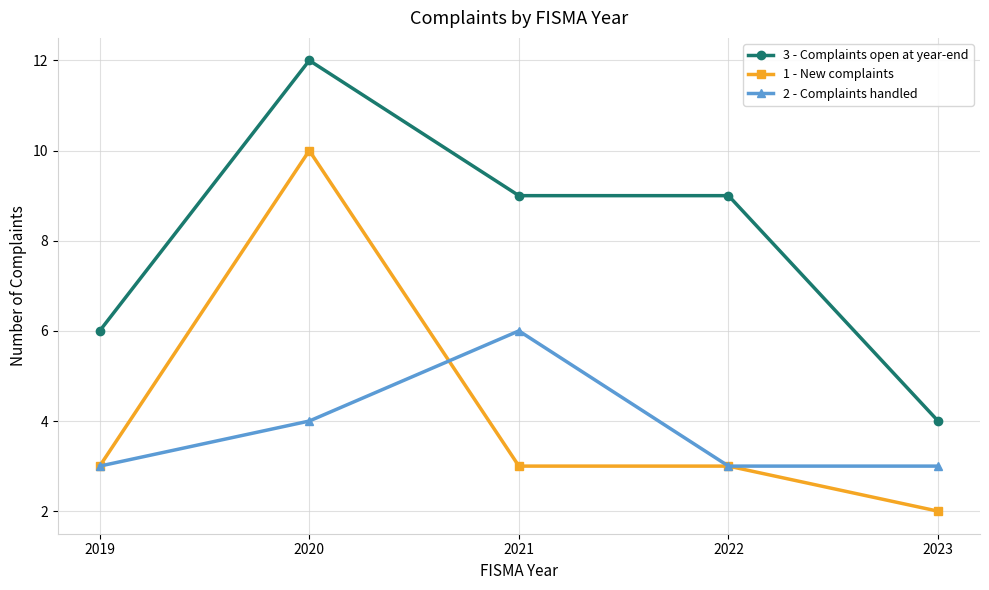

What is the value of the 1 - New complaints point at the 2nd from the left?

10